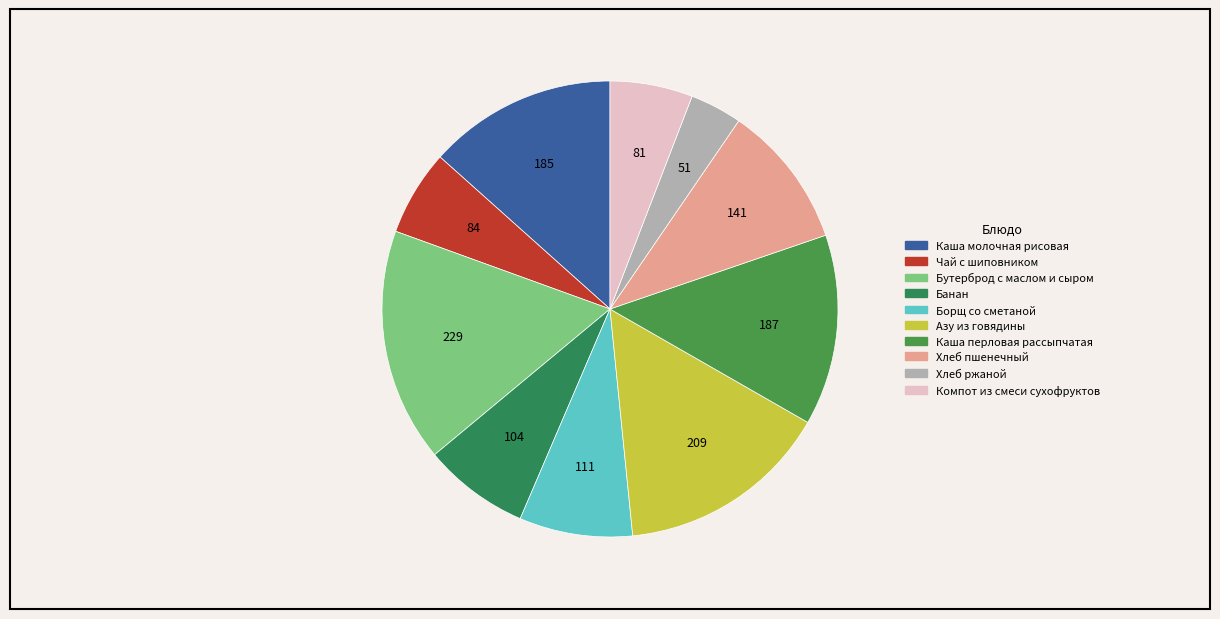

Is it true that Хлеб пшенечный is 2% of the pie?

False